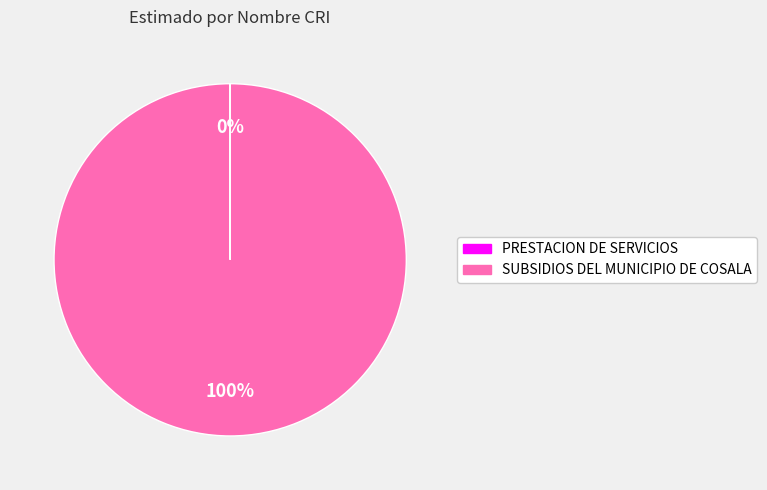

What is the largest slice in the pie chart?

SUBSIDIOS DEL MUNICIPIO DE COSALA